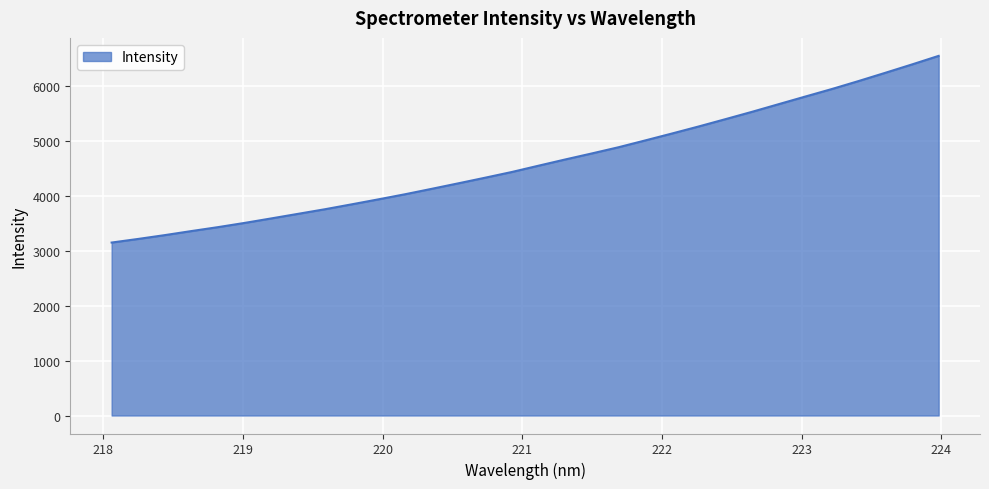

Does the chart display data point markers on the line(s)?

No